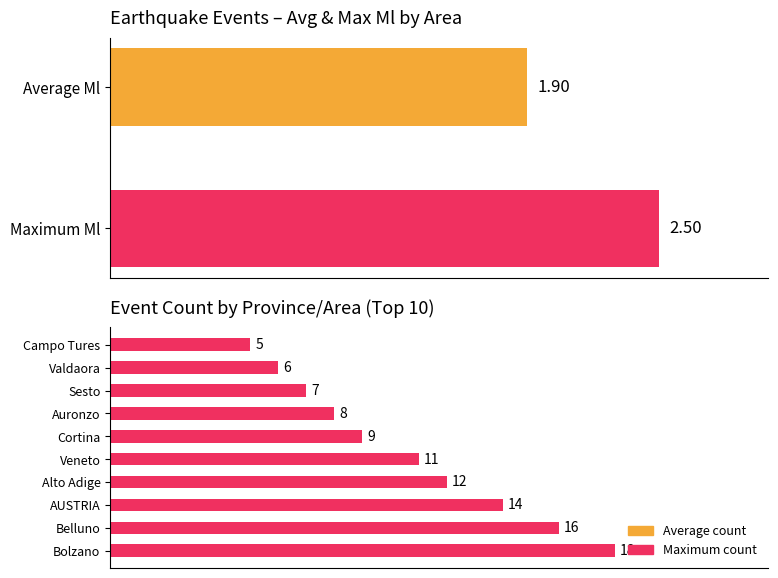

How many bars are there in each group?

2